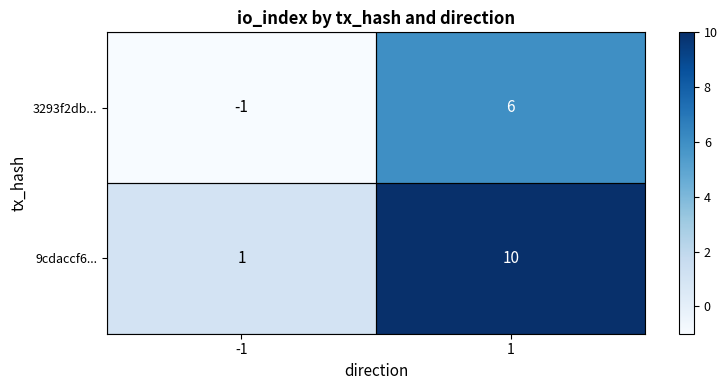

The 3293f2db... series shows -1 at -1. True or false?

True